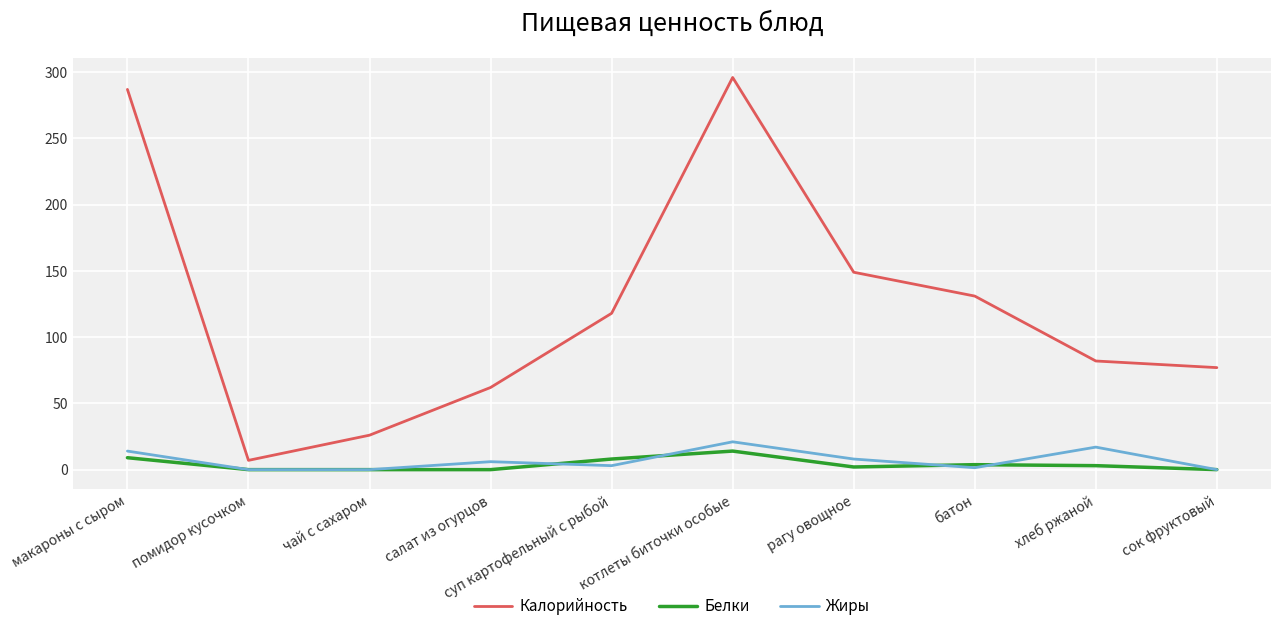

What is the difference between the Калорийность values at помидор кусочком and сок фруктовый?

70.0